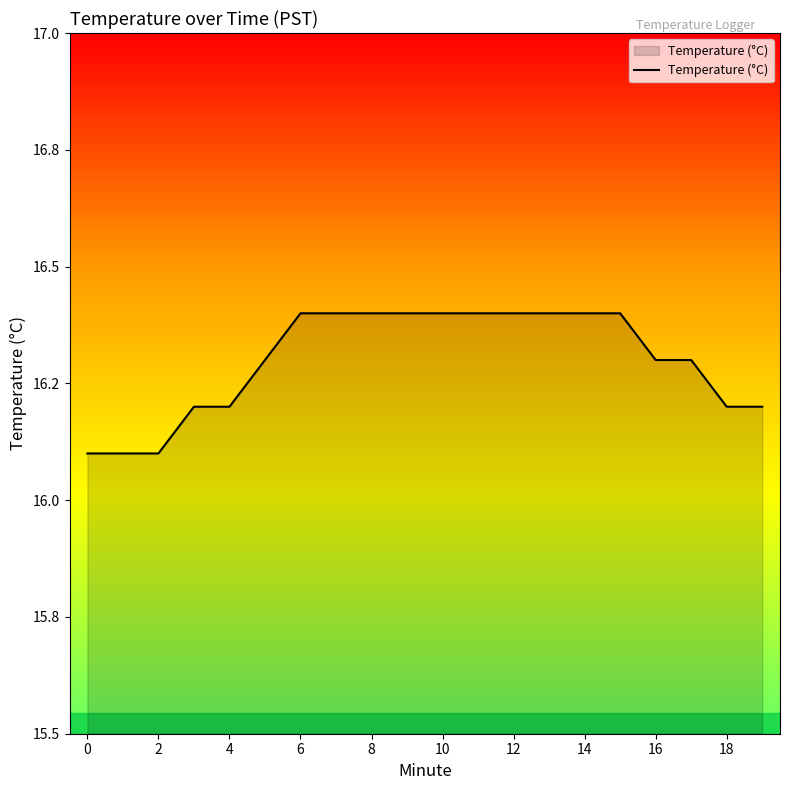

Is this an area chart (filled region under the line)?

Yes